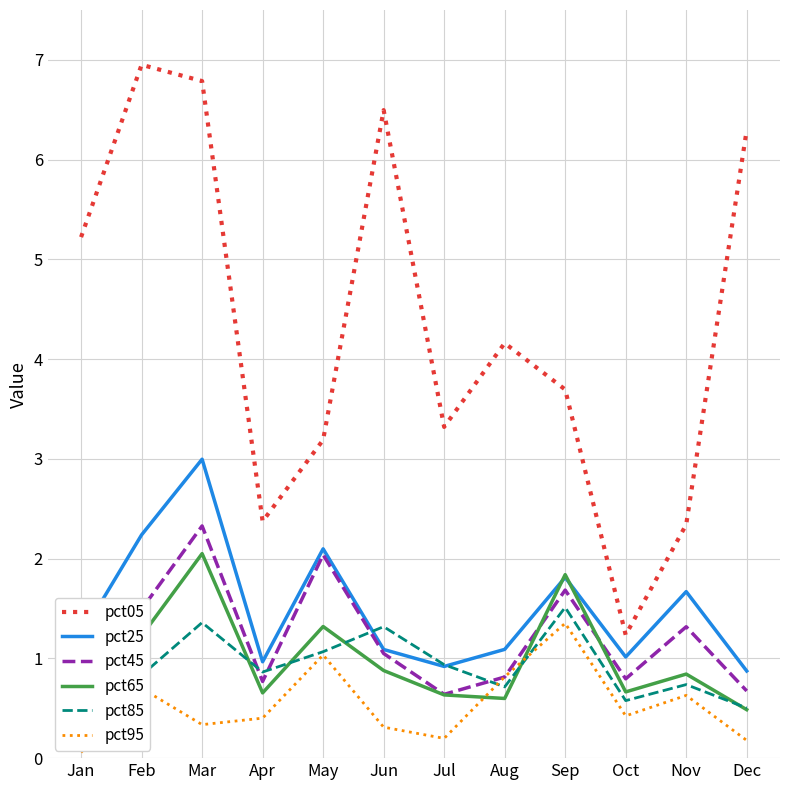

How many lines are shown in the chart?

6